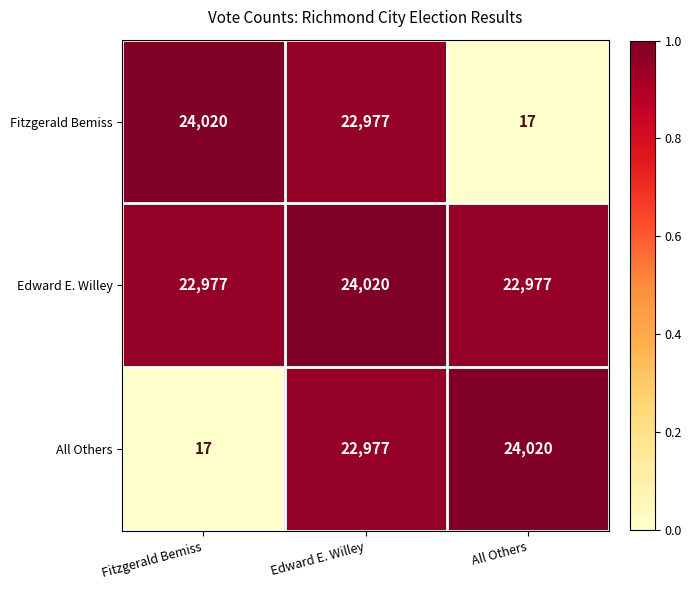

The All Others series shows 24020 at All Others. True or false?

True